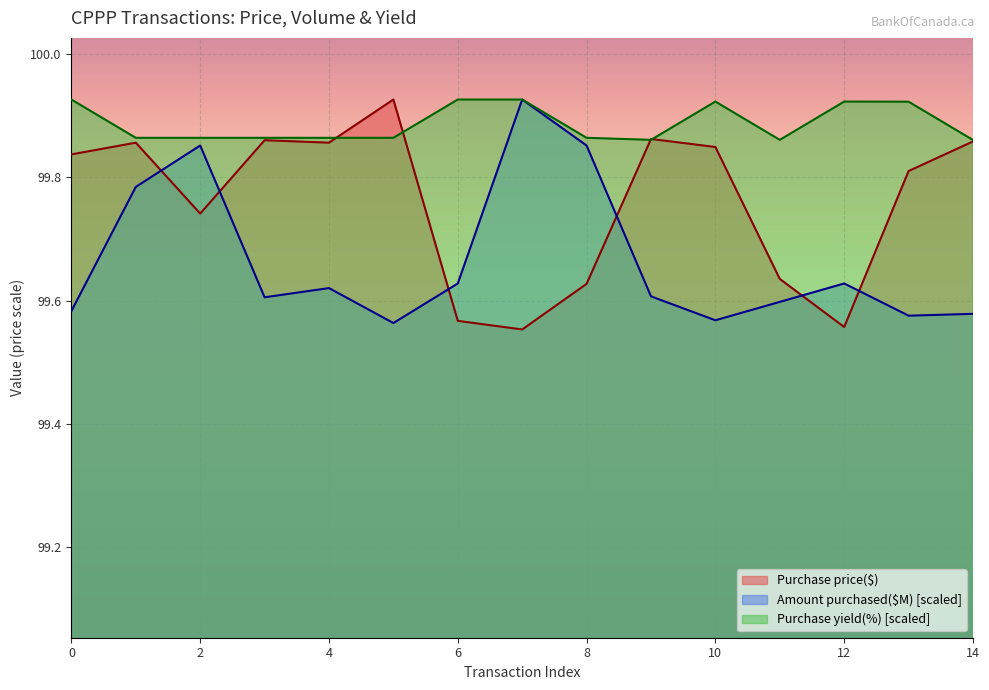

Where is Amount purchased($M) nearest to the value 99?

2020-04-02